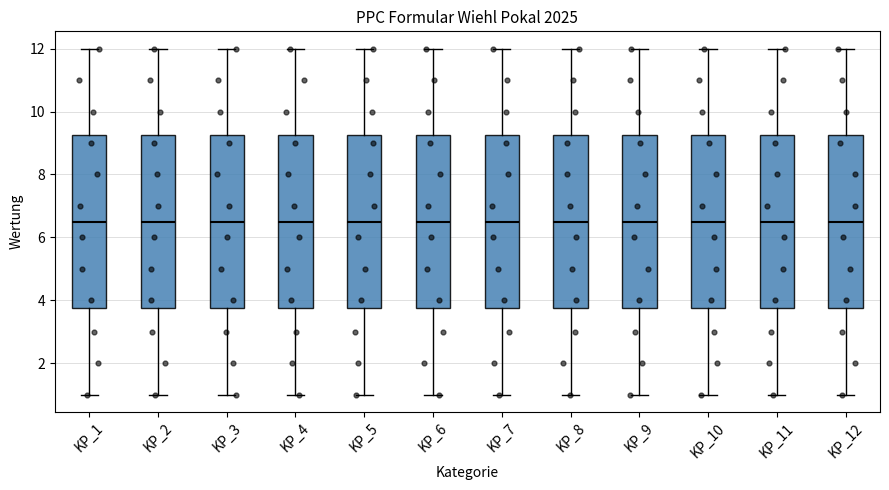

Reading left to right, read every box against the y-axis: the position of its median line, the range the box covers, and the ends of its whiskers. The values are not printed on the chart, so give them approximately, as read against the axis.

KP_1: median 6.6, box 3.8 to 9.2, whiskers 1.0 to 12.0
KP_2: median 6.6, box 3.8 to 9.2, whiskers 1.0 to 12.0
KP_3: median 6.6, box 3.8 to 9.2, whiskers 1.0 to 12.0
KP_4: median 6.6, box 3.8 to 9.2, whiskers 1.0 to 12.0
KP_5: median 6.6, box 3.8 to 9.2, whiskers 1.0 to 12.0
KP_6: median 6.6, box 3.8 to 9.2, whiskers 1.0 to 12.0
KP_7: median 6.6, box 3.8 to 9.2, whiskers 1.0 to 12.0
KP_8: median 6.6, box 3.8 to 9.2, whiskers 1.0 to 12.0
KP_9: median 6.6, box 3.8 to 9.2, whiskers 1.0 to 12.0
KP_10: median 6.6, box 3.8 to 9.2, whiskers 1.0 to 12.0
KP_11: median 6.6, box 3.8 to 9.2, whiskers 1.0 to 12.0
KP_12: median 6.6, box 3.8 to 9.2, whiskers 1.0 to 12.0